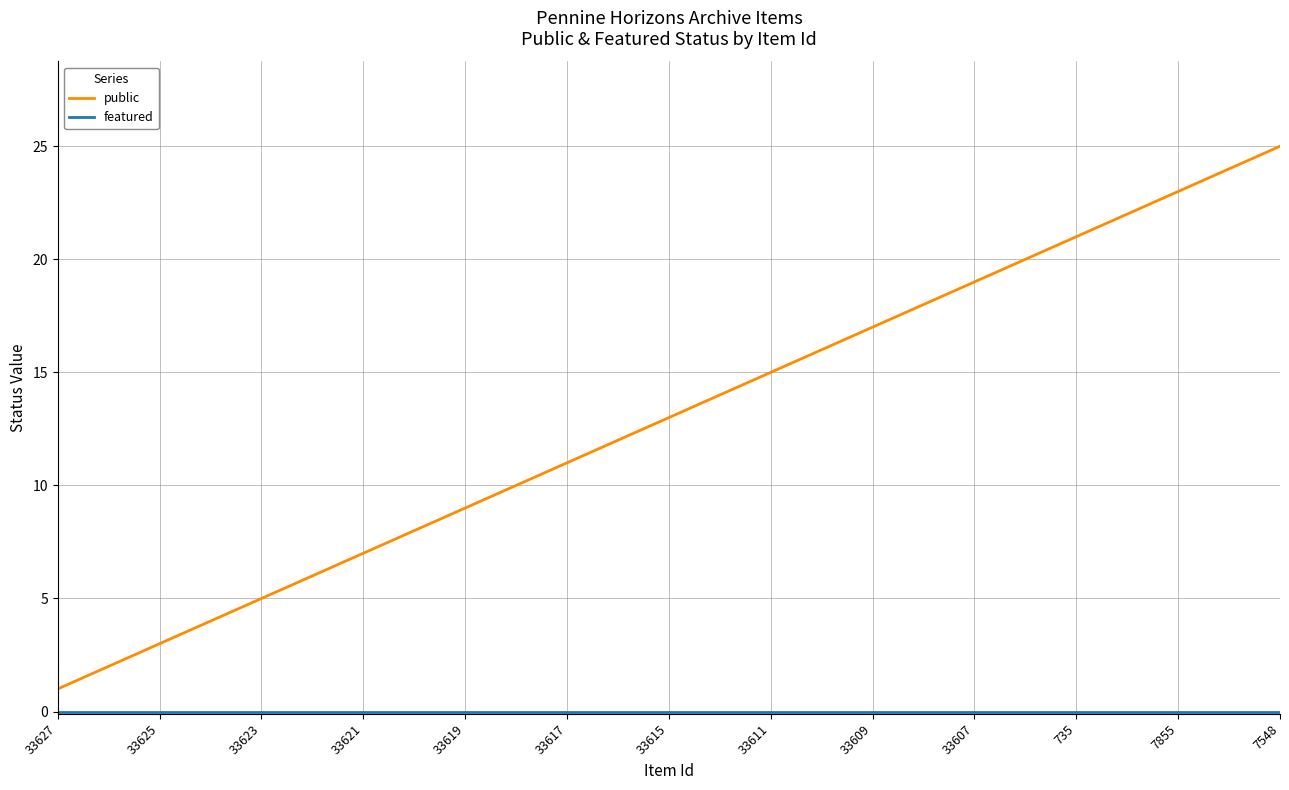

Which series has the widest spread of values?

public